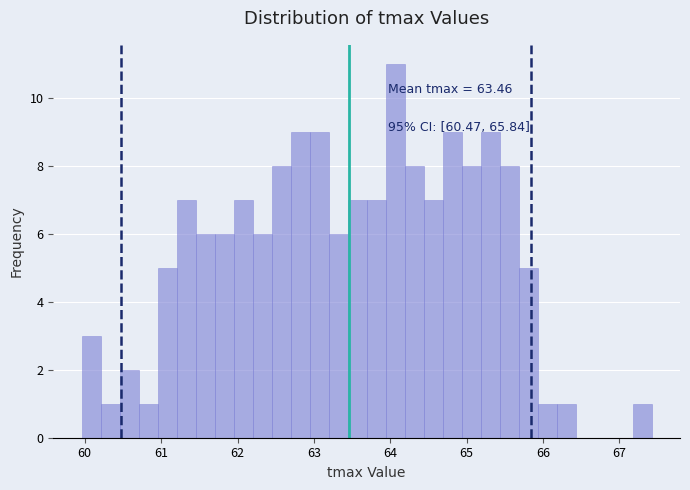

Around what value on the x-axis is the tallest bar? Give the approximate position of its centre, as read against the axis.

64.1